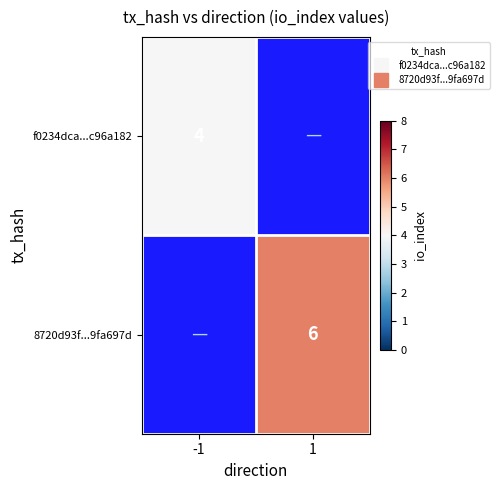

List the labels in order of f0234dca...c96a182 value, smallest first.

-1, 1